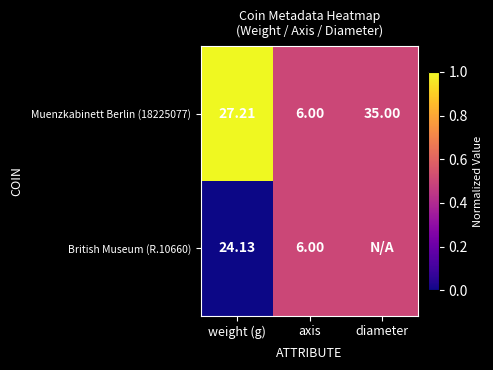

How many categories are shown in the chart?

3